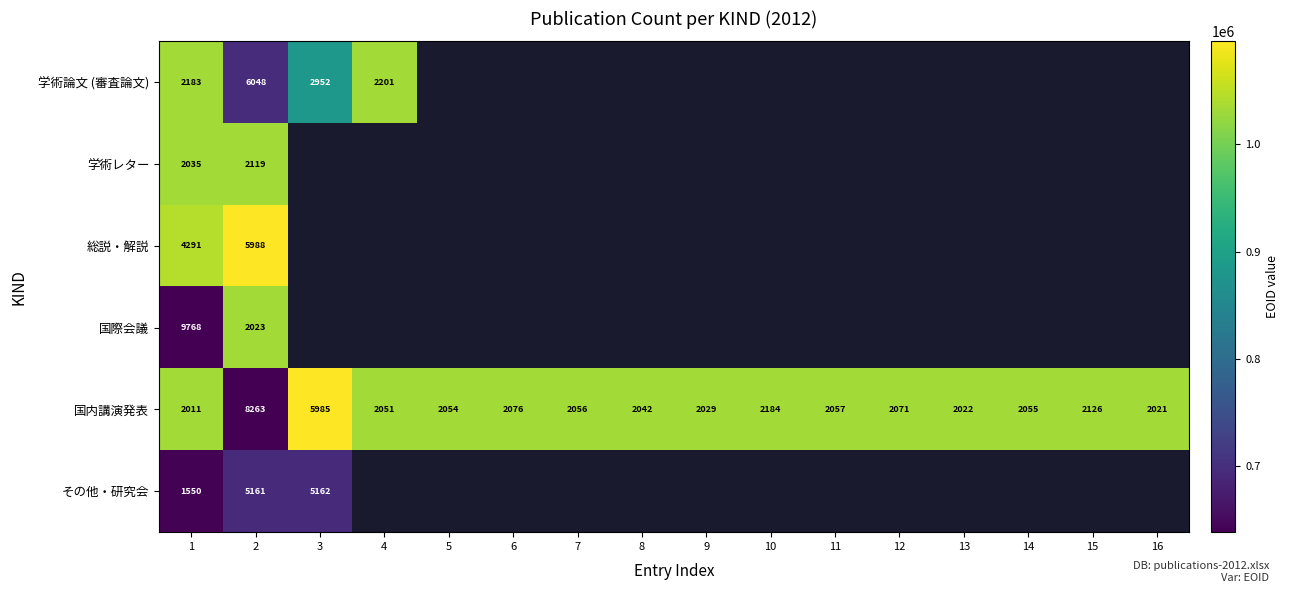

What is the total value across all series at 1?

21838